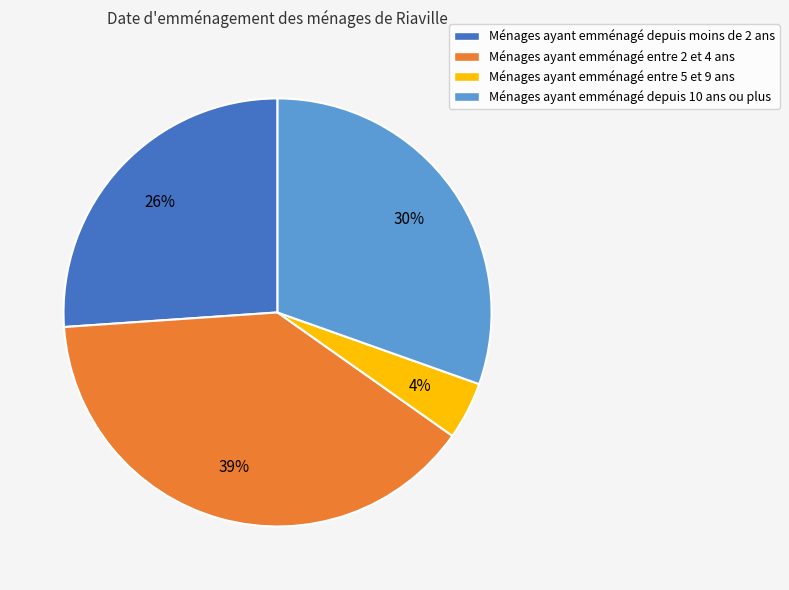

What percentage is the Ménages ayant emménagé depuis 10 ans ou plus slice, to the nearest percent?

30%